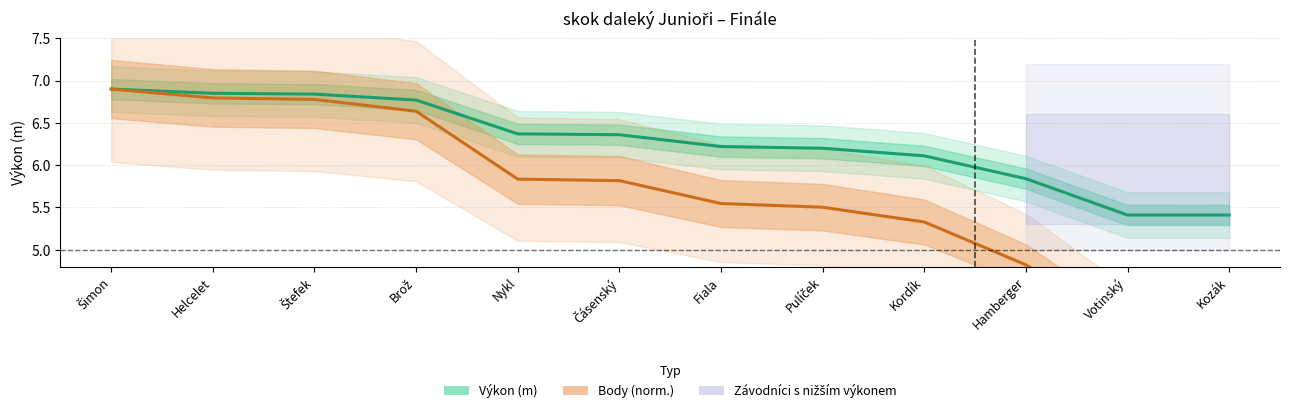

Which series has the widest spread of values?

Body (norm.)